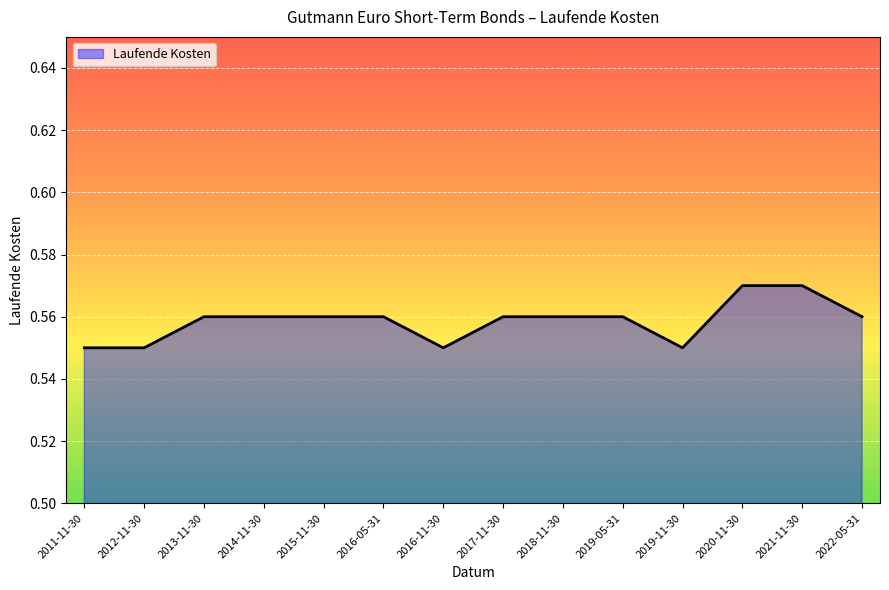

Which has a higher value, 2013-11-30 or 2011-11-30?

2013-11-30